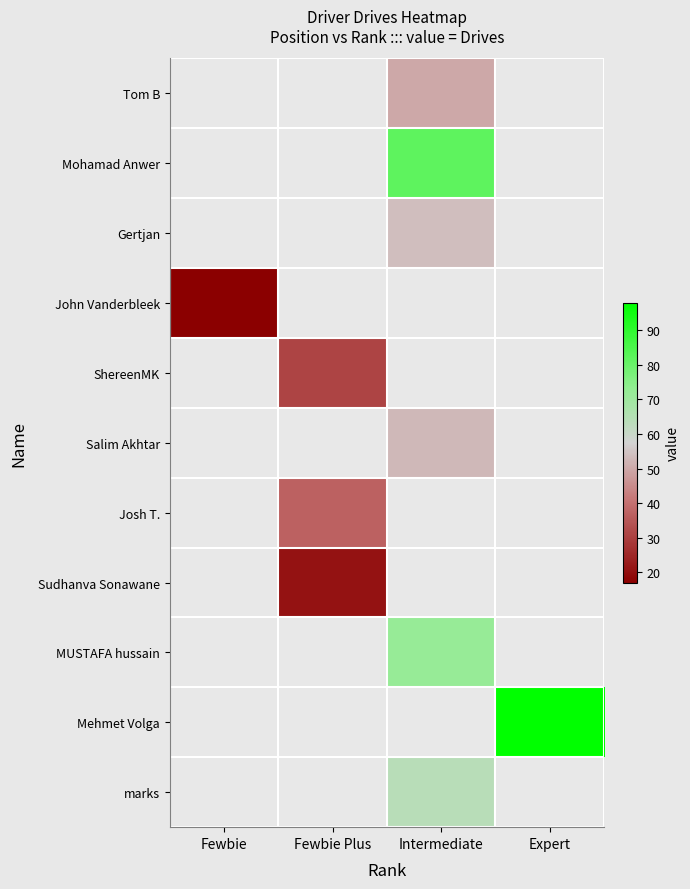

How many categories are shown in the chart?

4